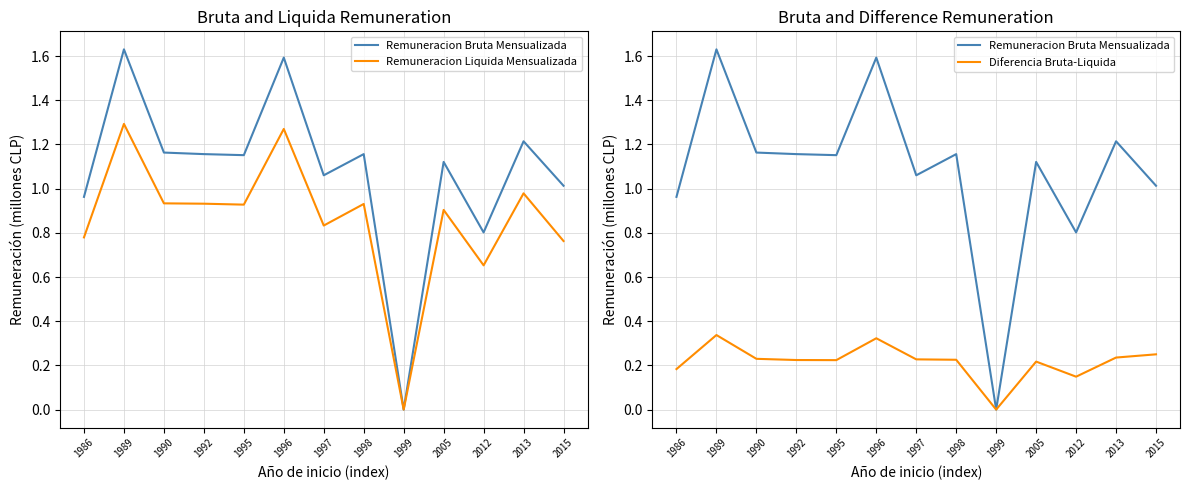

Reading right to left, what are all the values shown in this chart?

Remuneracion Bruta Mensualizada: 2015=1.0	2013=1.2	2012=0.8	2005=1.1	1999=0.0	1998=1.2	1997=1.1	1996=1.6	1995=1.2	1992=1.2	1990=1.2	1989=1.6	1986=1.0
Remuneracion Liquida Mensualizada: 2015=0.8	2013=1.0	2012=0.7	2005=0.9	1999=0.0	1998=0.9	1997=0.8	1996=1.3	1995=0.9	1992=0.9	1990=0.9	1989=1.3	1986=0.8
Diferencia Bruta-Liquida: 2015=0.3	2013=0.2	2012=0.1	2005=0.2	1999=0.0	1998=0.2	1997=0.2	1996=0.3	1995=0.2	1992=0.2	1990=0.2	1989=0.3	1986=0.2